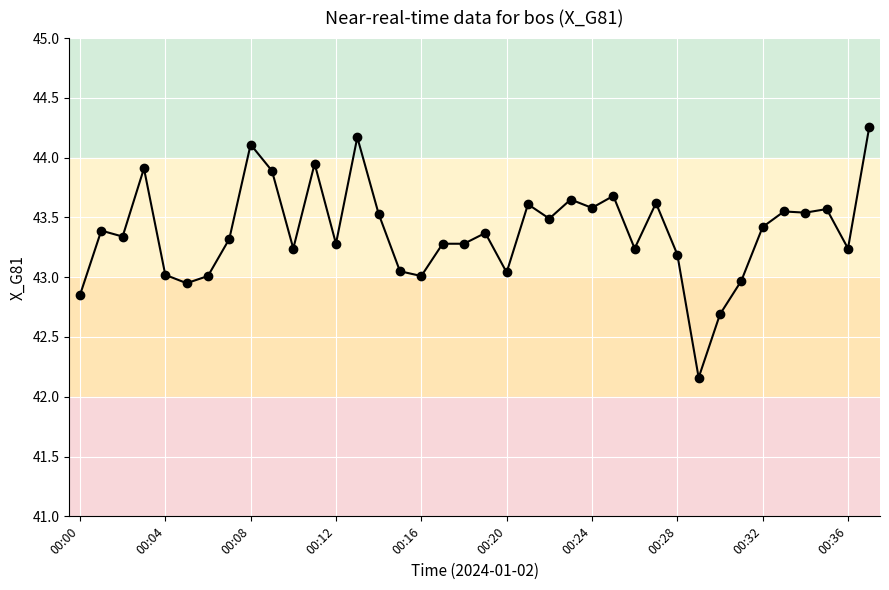

What is the sum of all values?

1648.5